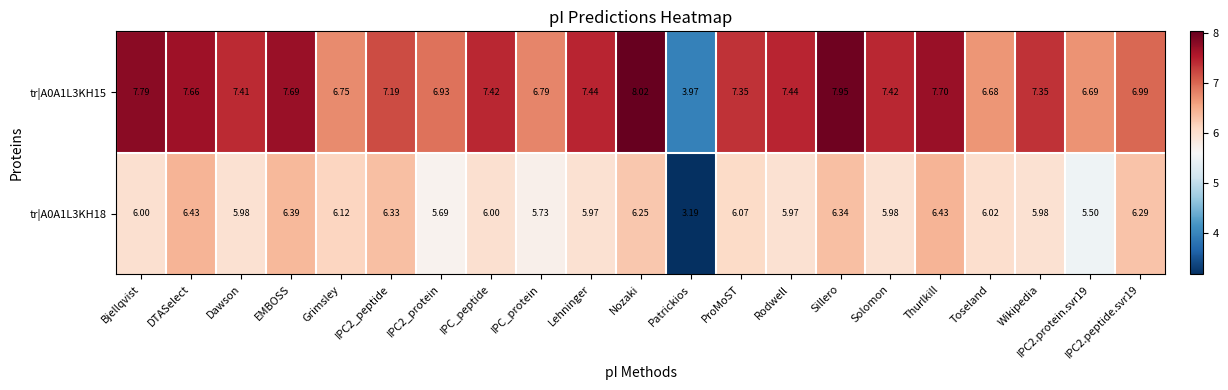

List the series in order of their overall mean, lowest first.

tr|A0A1L3KH18, tr|A0A1L3KH15